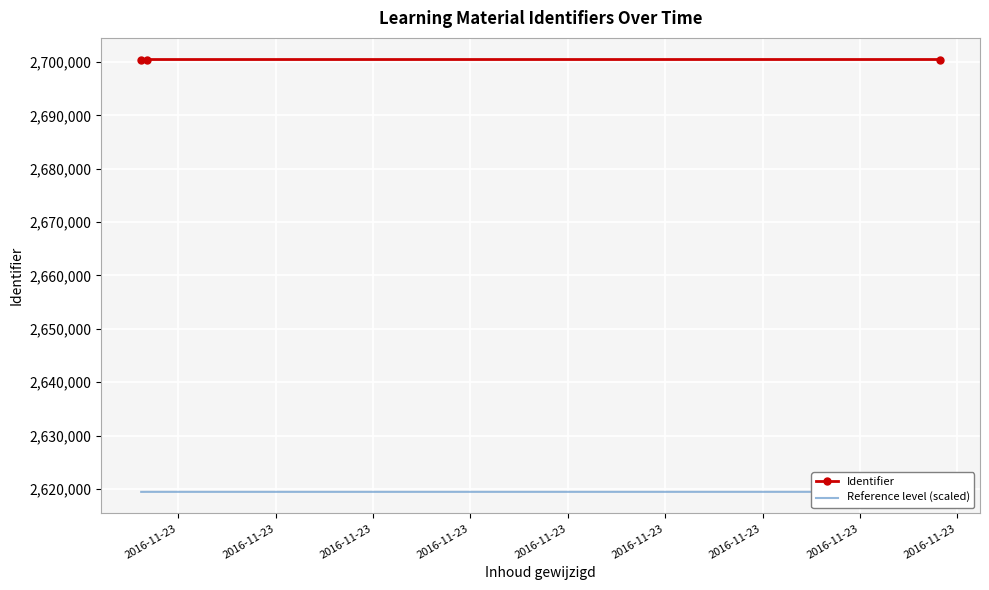

What is the highest value of the Identifier series?

2700466